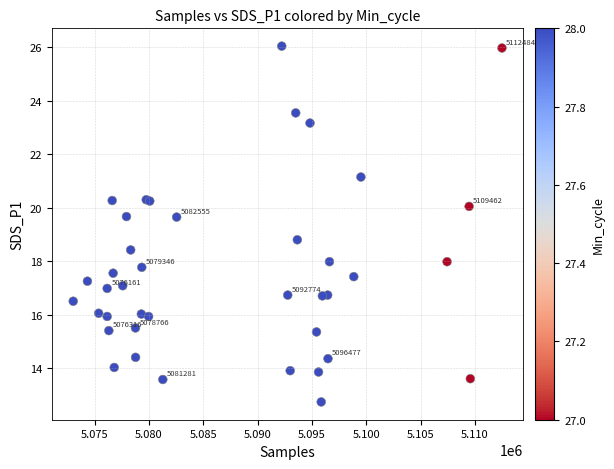

What Y value in the scatter plot is closest to 19?

18.8